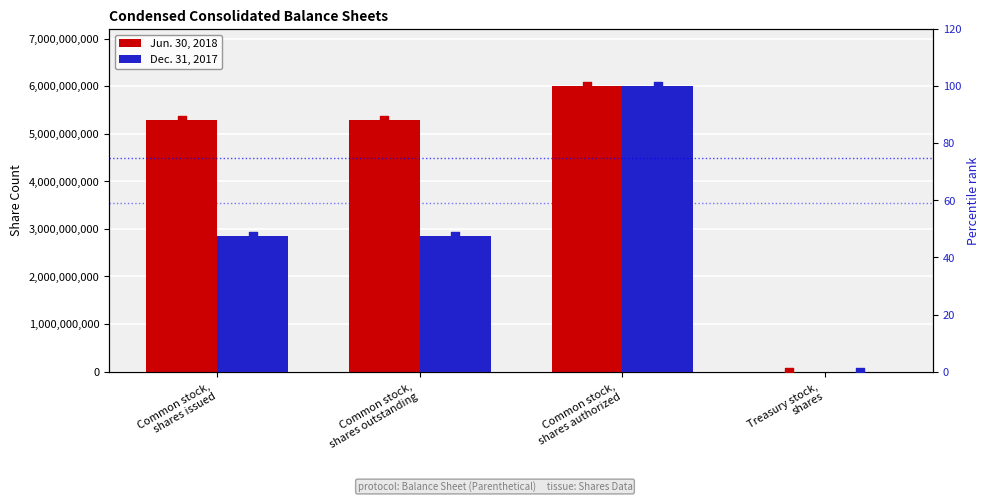

What are all the series names shown in the legend?

Jun. 30, 2018, Dec. 31, 2017, Jun. 30, 2018 %, Dec. 31, 2017 %